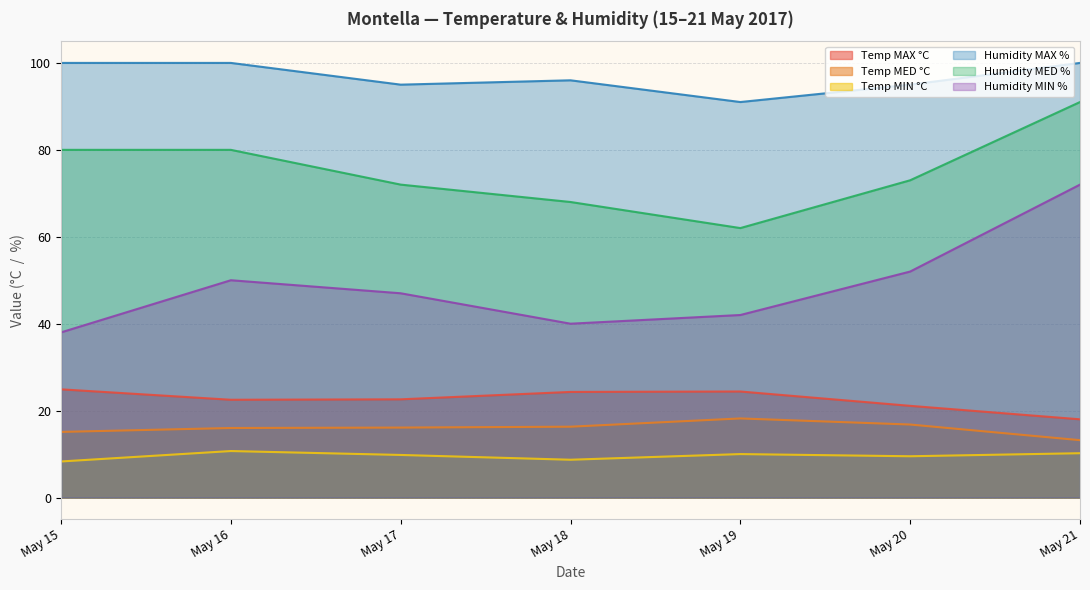

Which series has the largest total across all categories?

Humidity MAX %